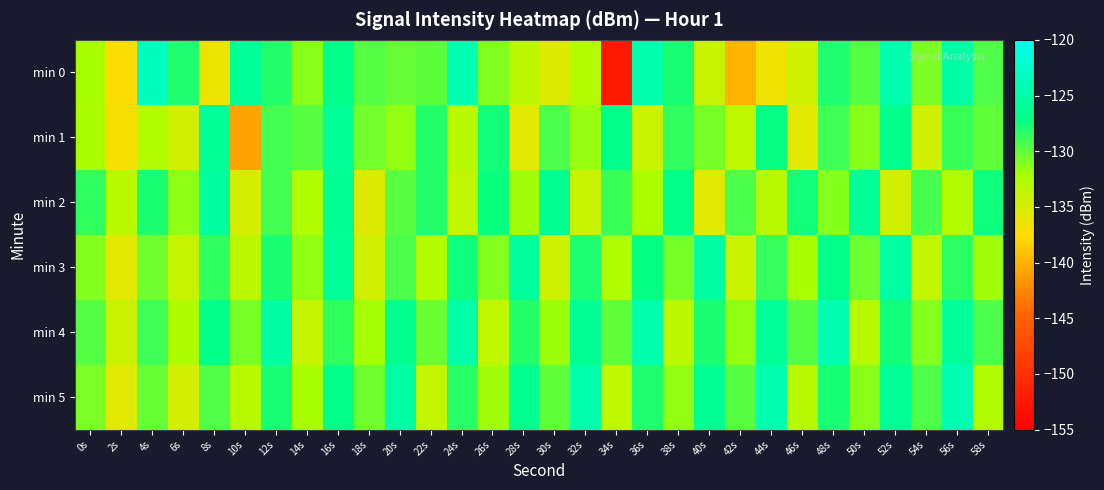

How many series are shown in this chart?

6